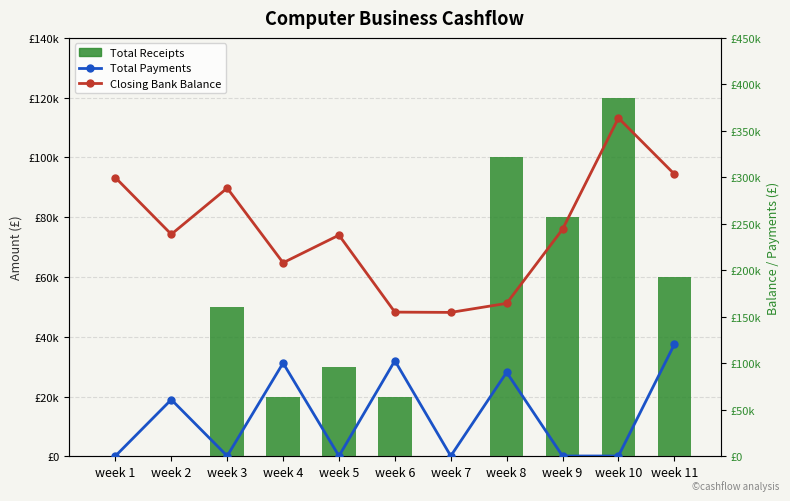

What is the difference between the second highest and second lowest values in the Total Receipts series?

100000